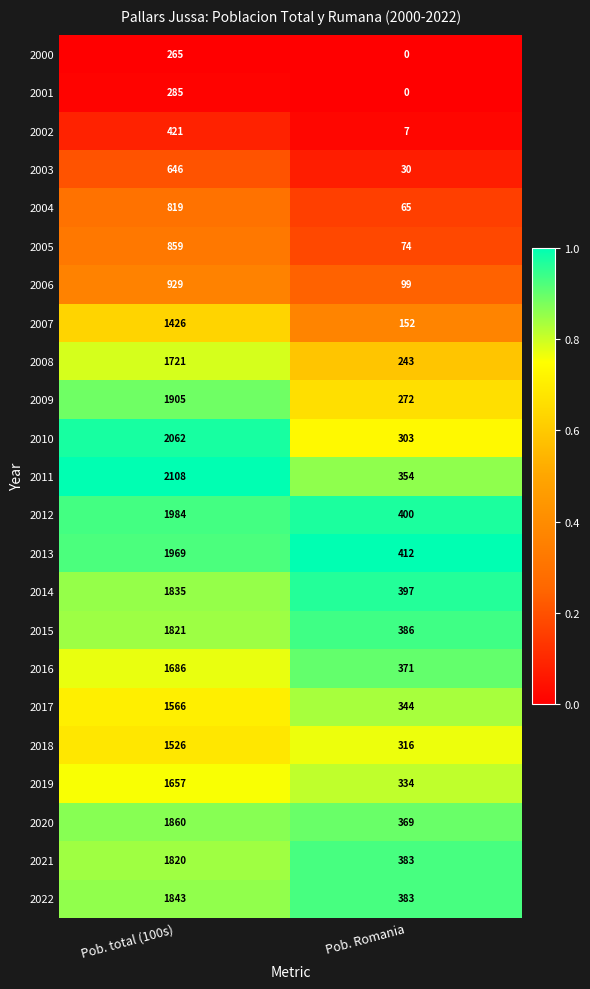

Which series has the widest spread of values?

2010